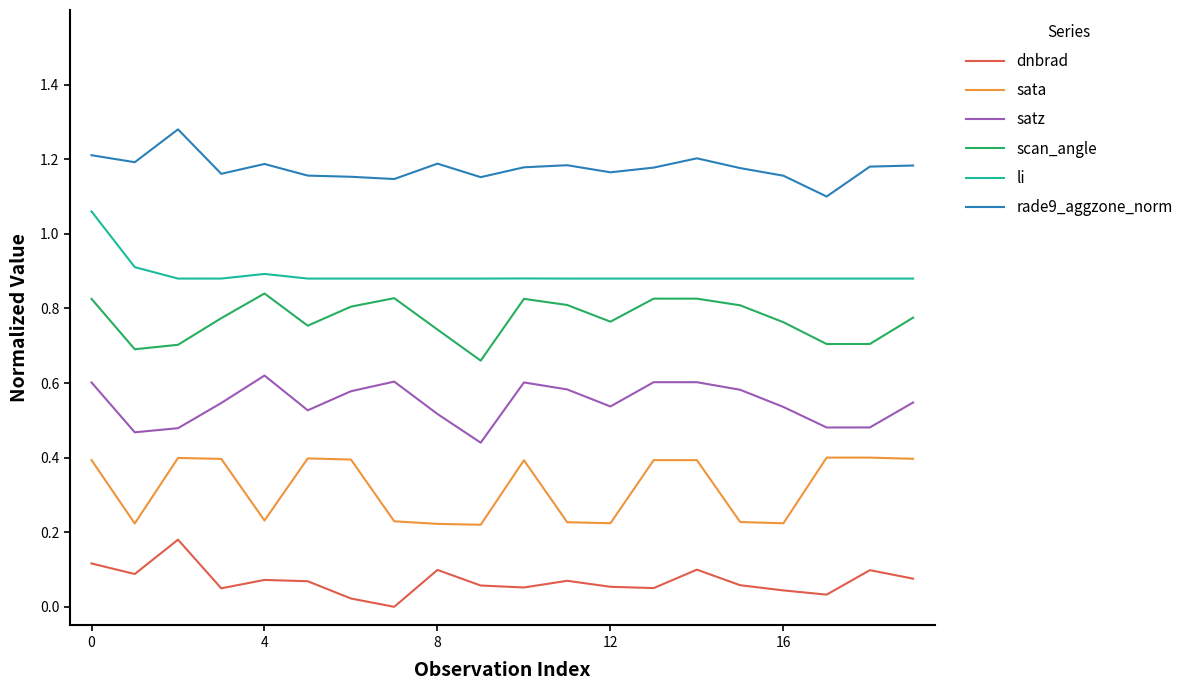

How many categories are shown in the chart?

20